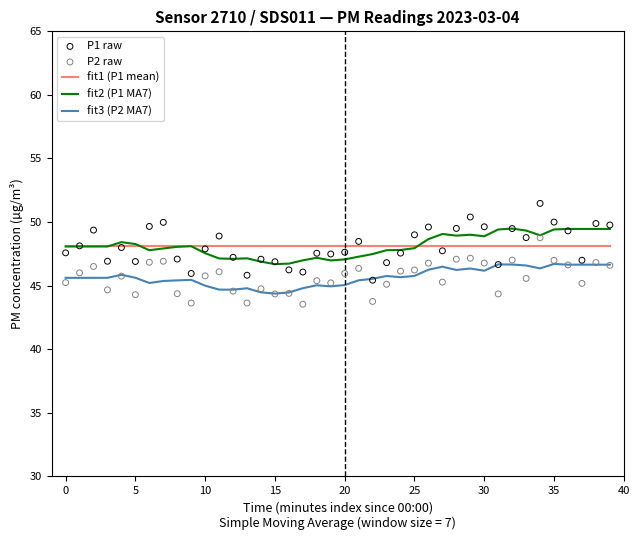

What are all the series names shown in the legend?

fit1 (P1 mean), fit2 (P1 MA7), fit3 (P2 MA7), P1 raw, P2 raw